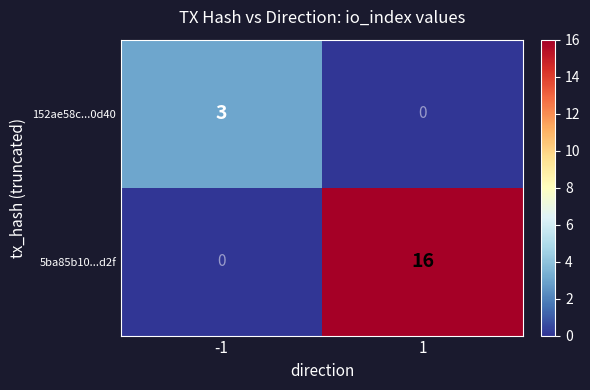

At how many categories does at least one series exceed 9?

1